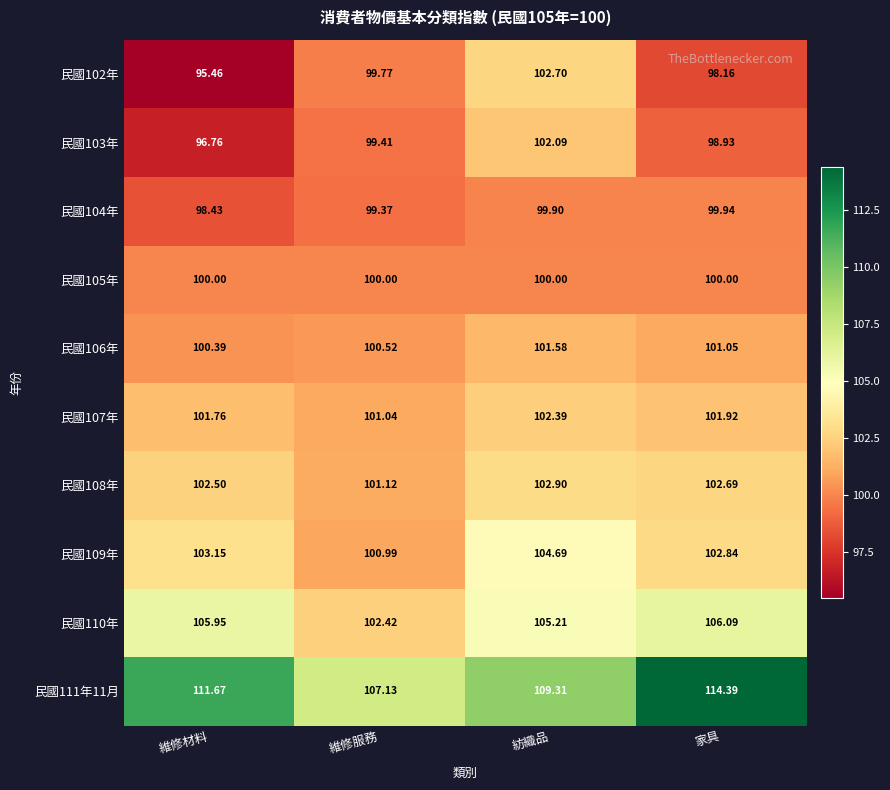

What is the total value across all series at 維修材料?

1016.1